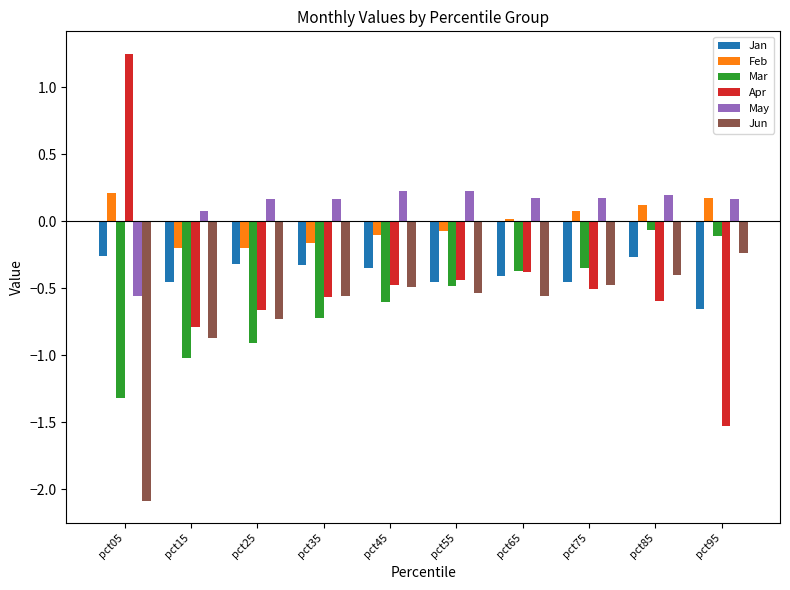

What are all the series names shown in the legend?

Jan, Feb, Mar, Apr, May, Jun